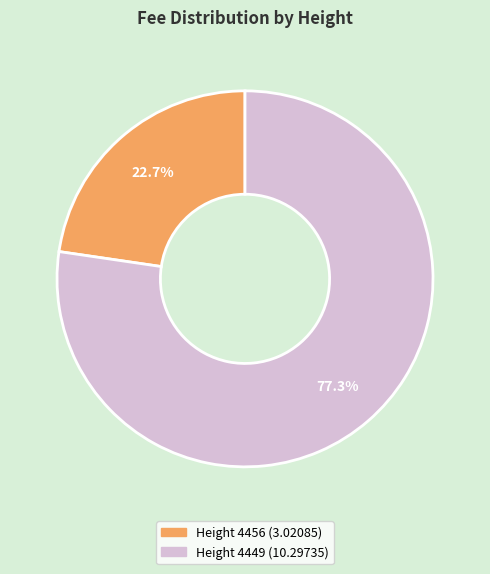

To the nearest percent, what is the combined percentage of Height 4449 and Height 4456?

100%